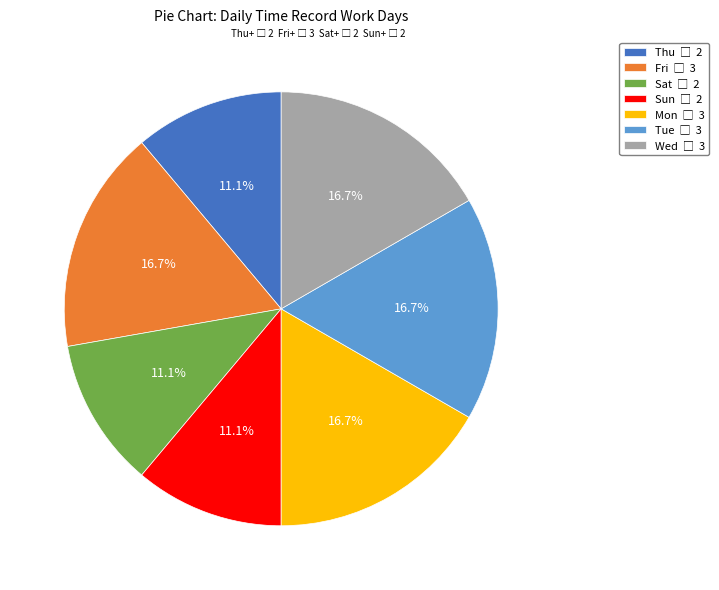

True or false: Fri accounts for 17% of the total.

True